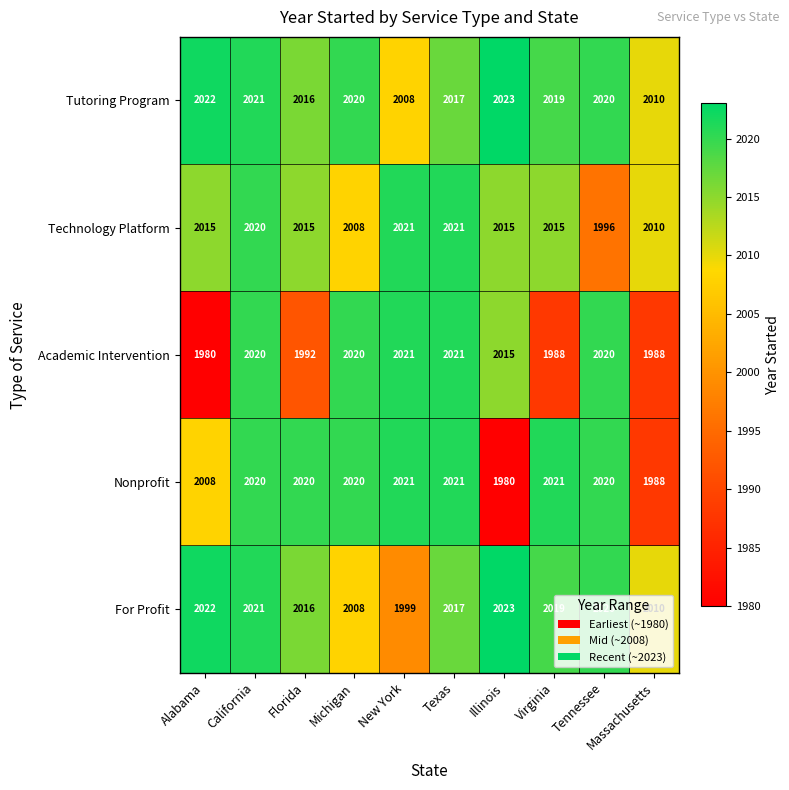

Between Florida and Massachusetts, which series saw the biggest shift?

Nonprofit